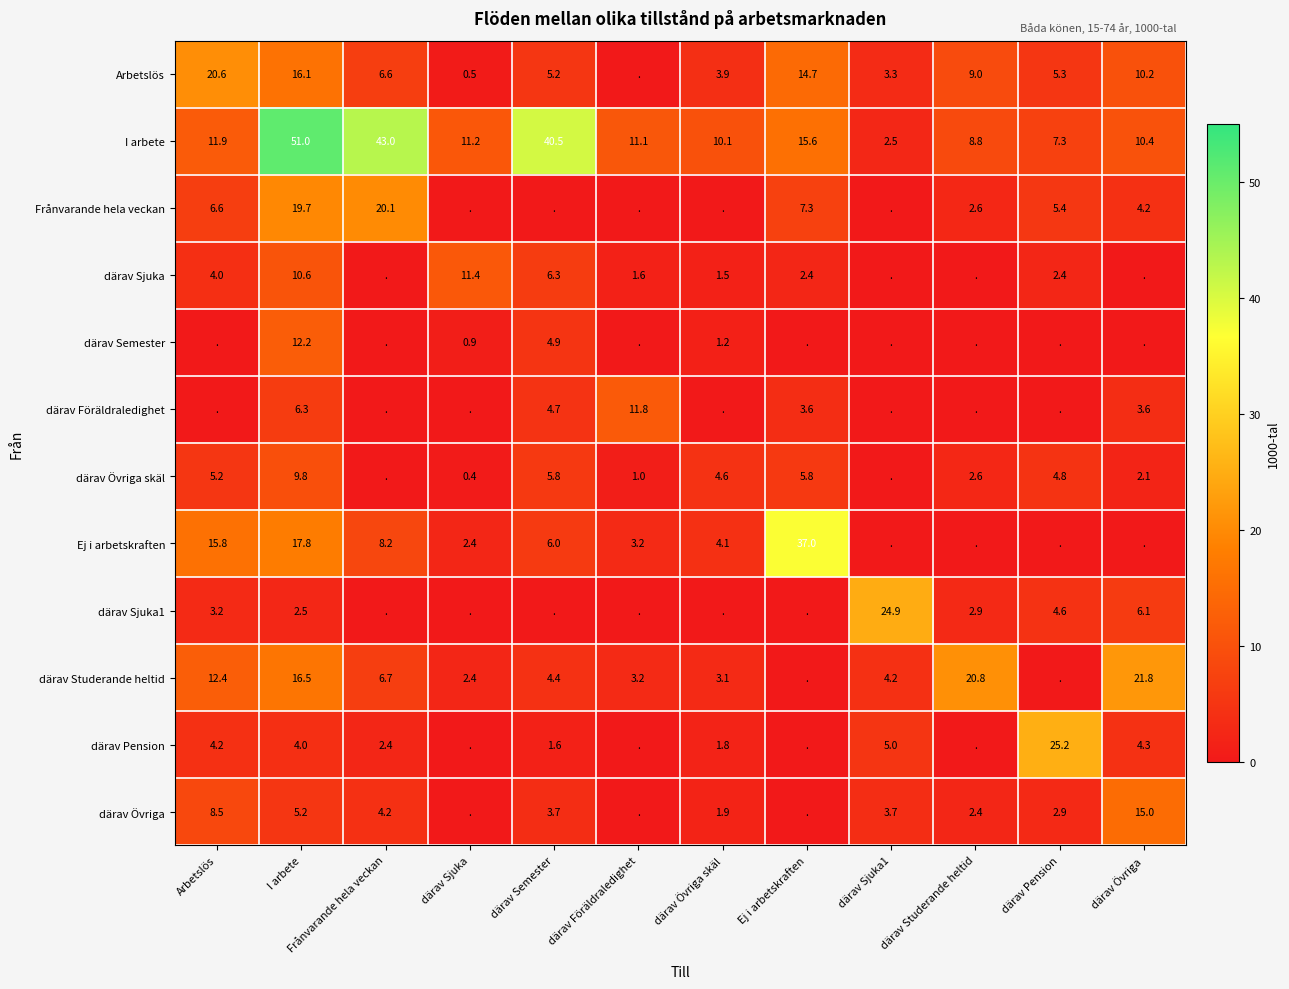

At how many categories does at least one series exceed 17?

9